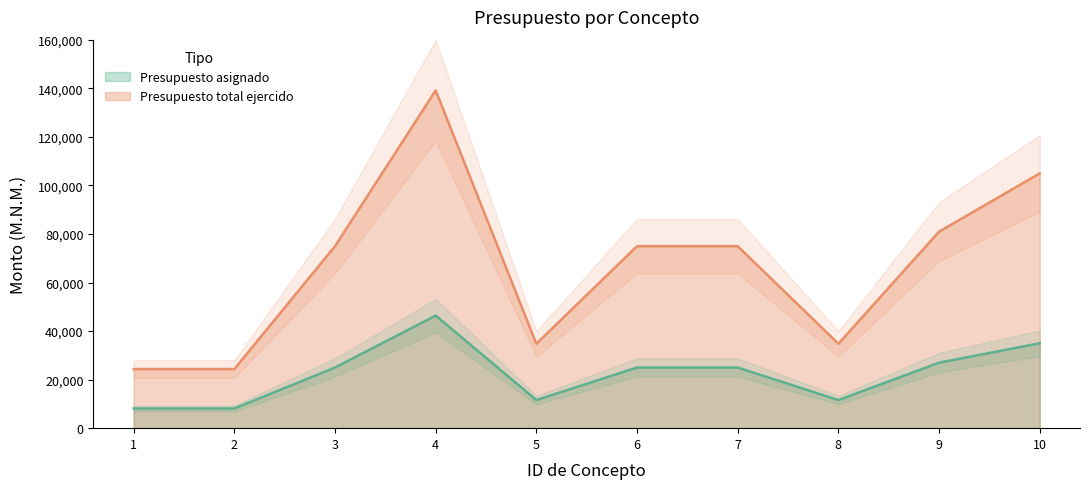

What is the sum of the Presupuesto asignado values at 2 and 8?

19720